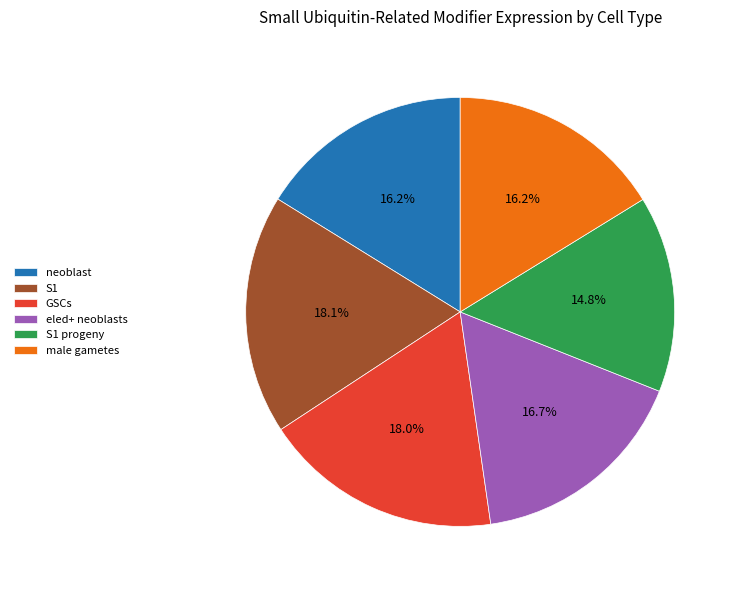

To the nearest percent, what is the difference between the largest and smallest slice percentages?

3%